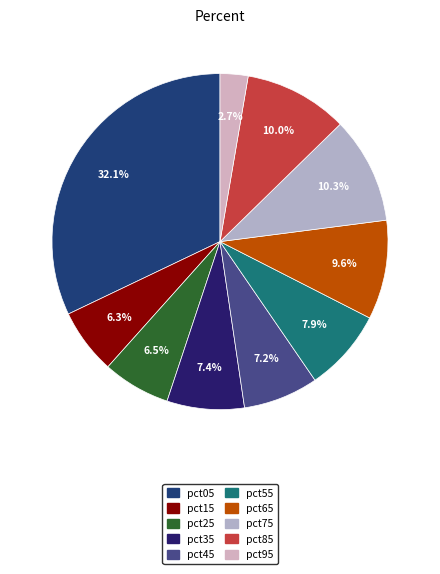

How many slices are in this pie chart?

10